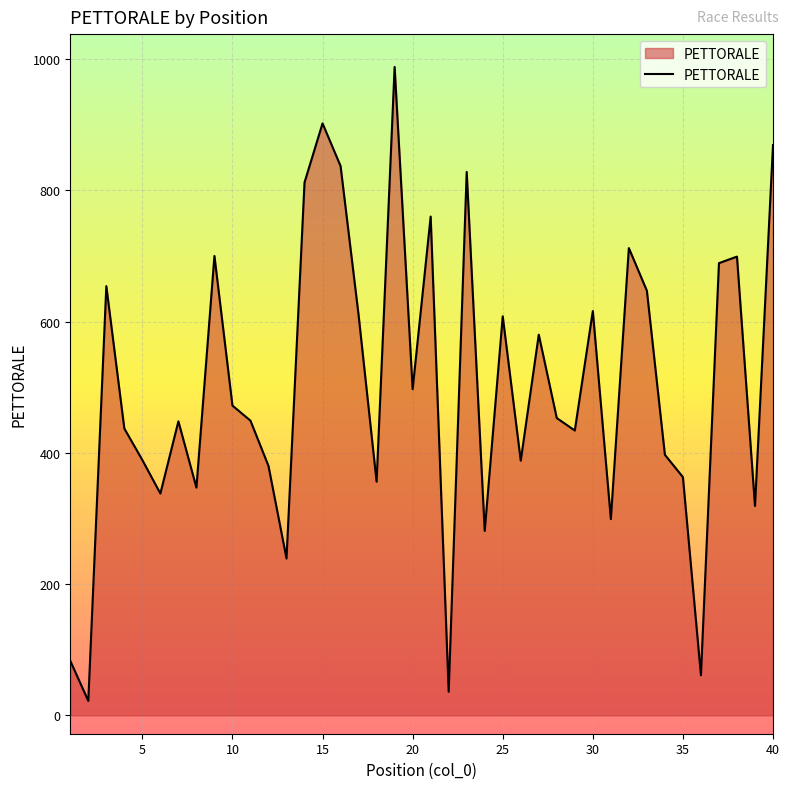

Count the number of categories in the chart.

40